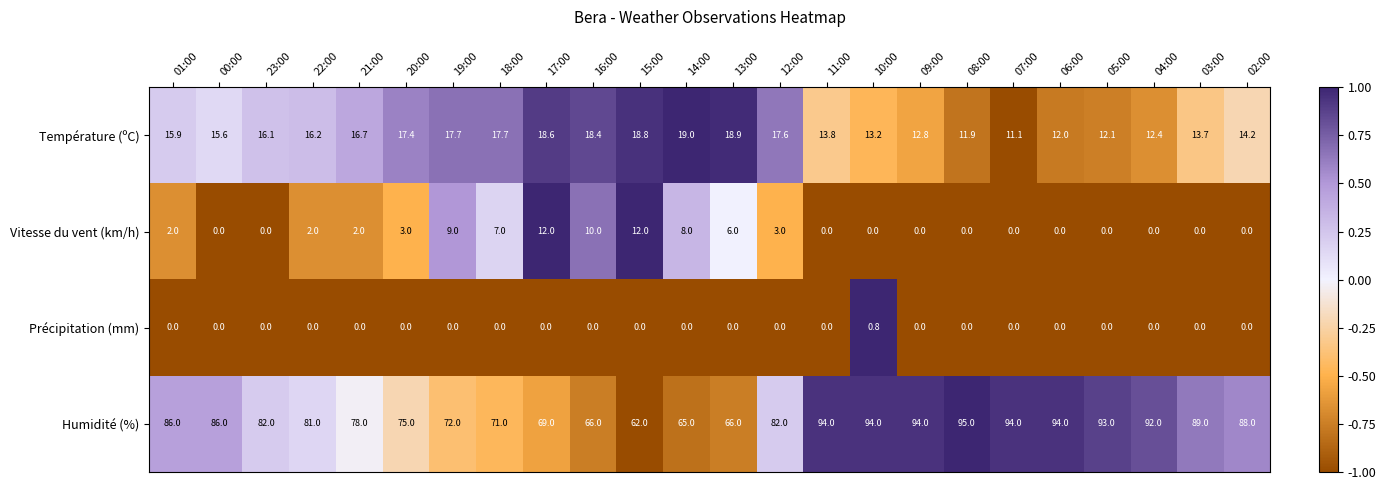

At which category is the sum across all series the highest?

10:00